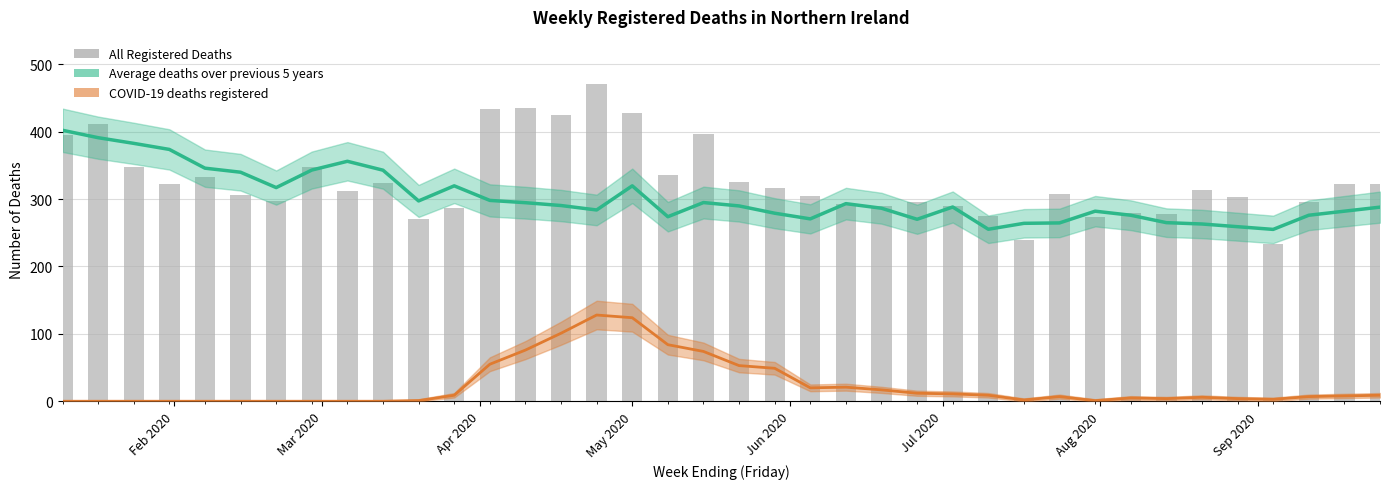

How many values in the COVID-19 deaths registered series exceed 7?

18